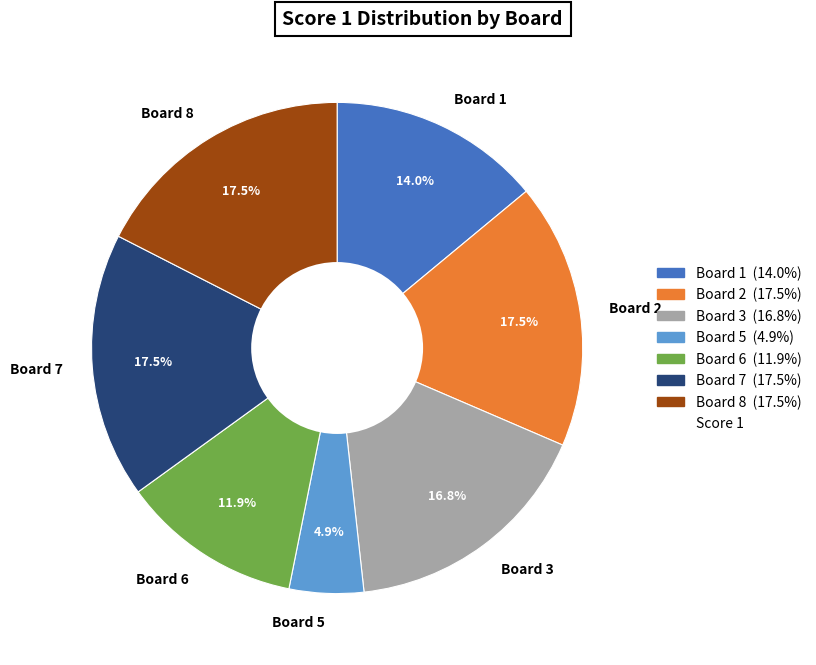

Combined, what portion of the pie is Board 5 and Board 3?

21.7%